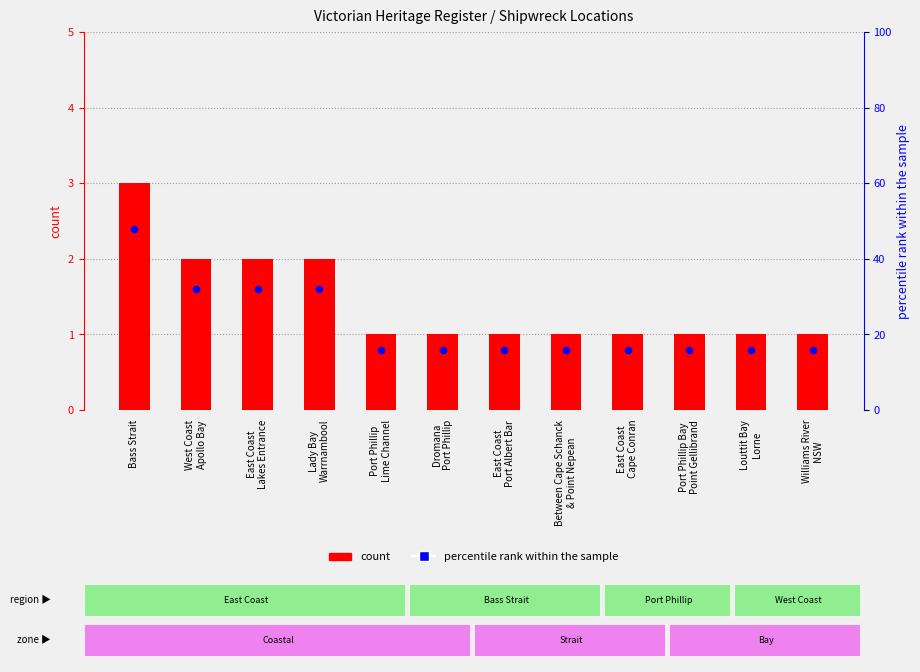

What is the total value across all series at West Coast
Apollo Bay?

34